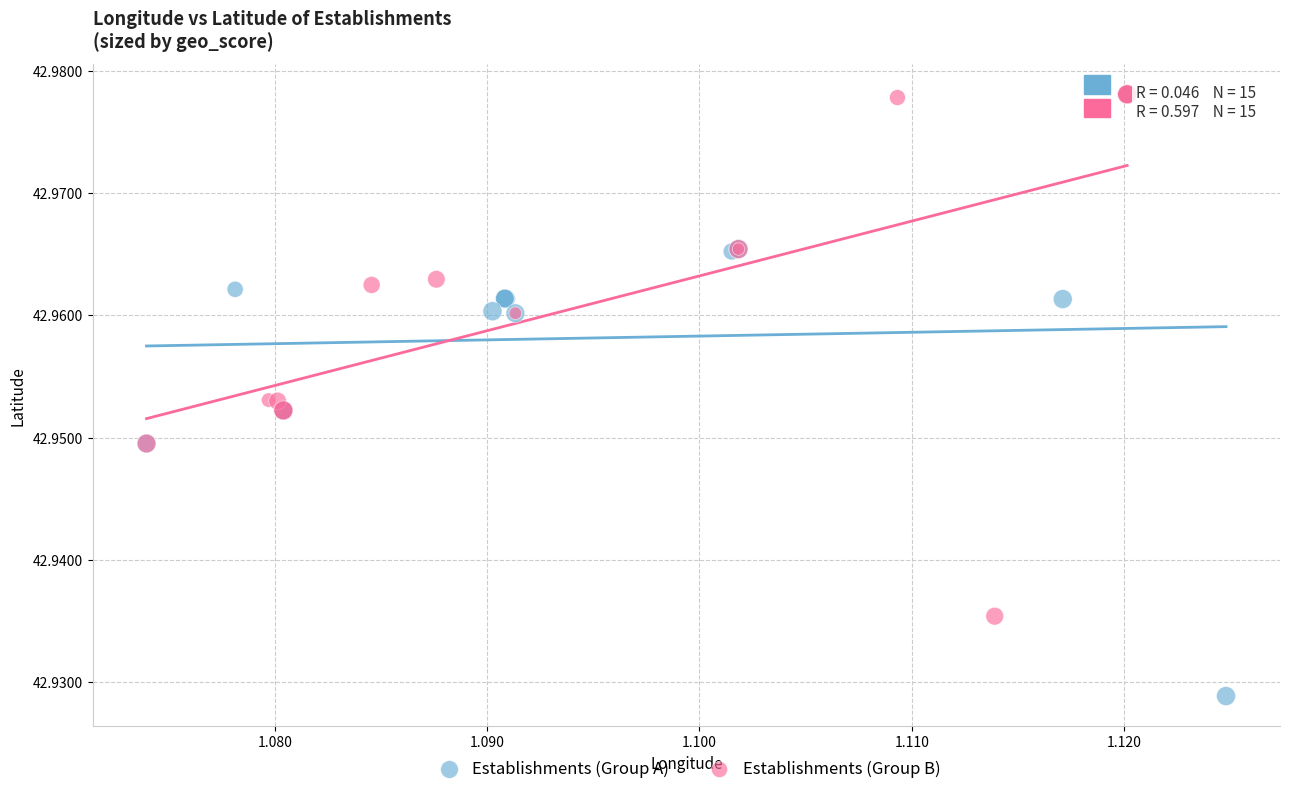

Which series has the largest Y range (max minus min)?

Establishments (Group A)